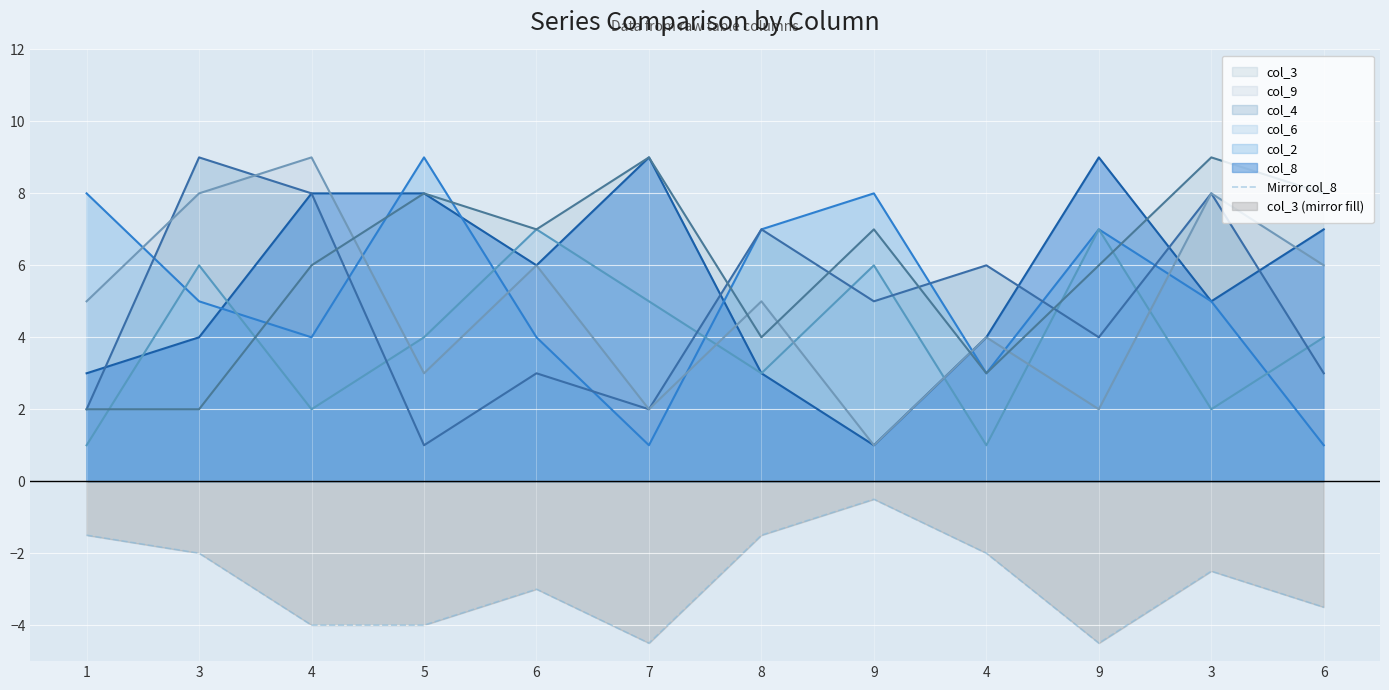

Is it true that the value at 3 is -3.0?

False